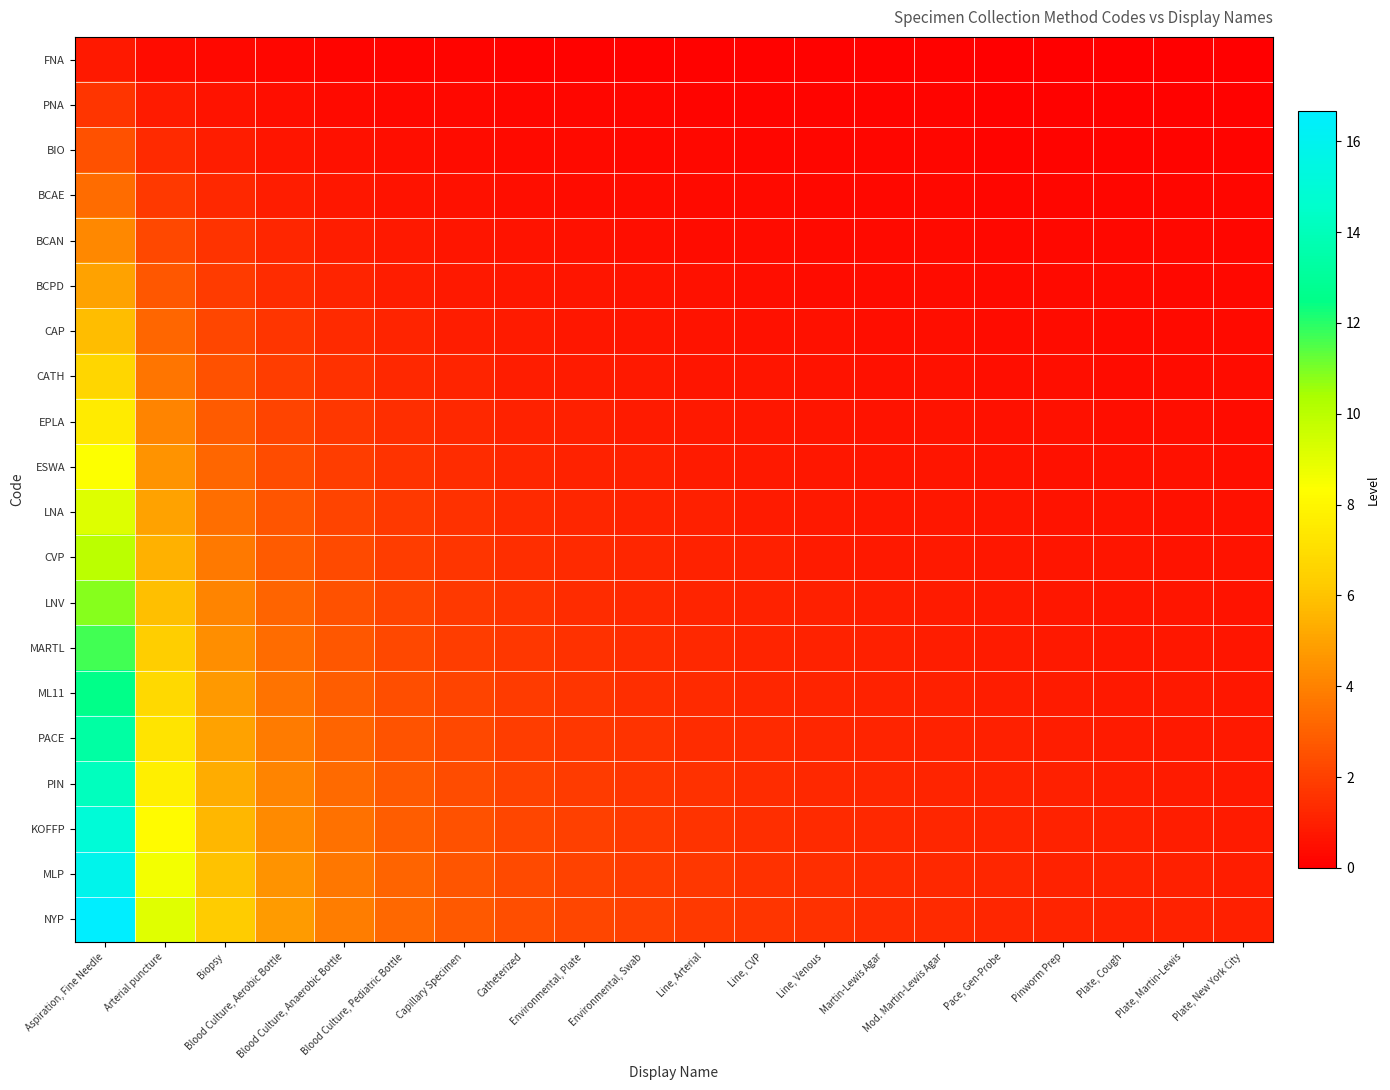

How many data points does each series have?

20